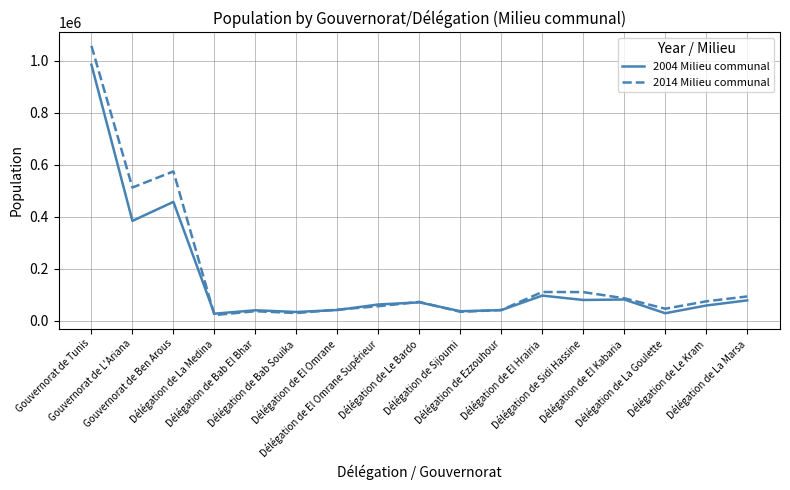

Which series has the widest spread of values?

2014 Milieu communal